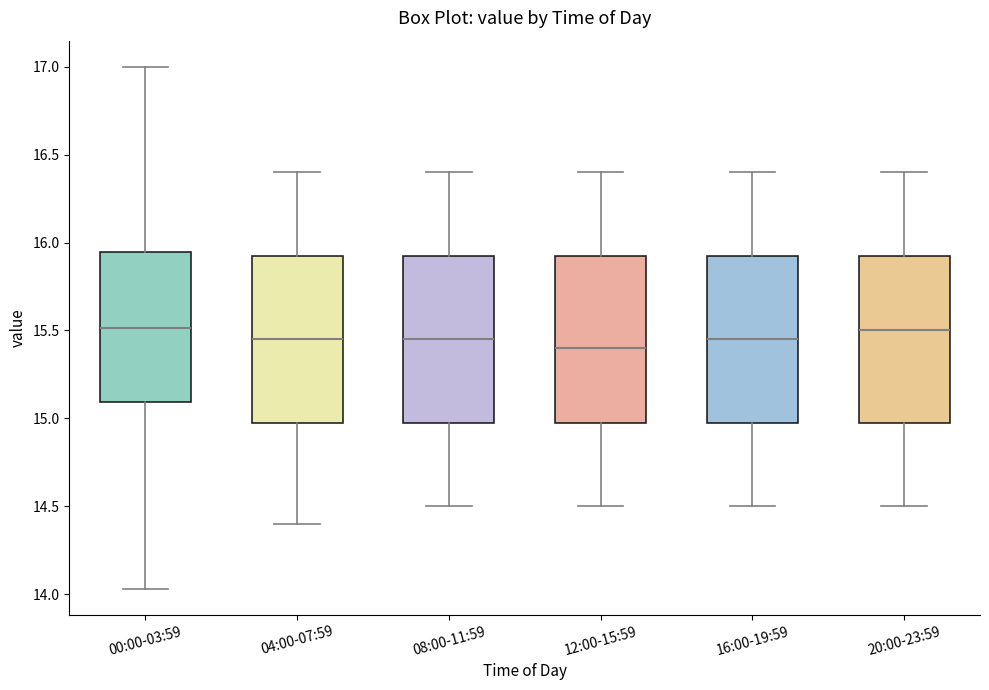

Reading left to right, transcribe this box plot: for each box, give where its median line is, the range the box spans, and where its two whiskers end, as read against the y-axis. The values are not printed on the chart, so give them approximately, as read against the axis.

00:00-03:59: median 15.50, box 15.10 to 15.95, whiskers 14.05 to 17.00
04:00-07:59: median 15.45, box 15.00 to 15.95, whiskers 14.40 to 16.40
08:00-11:59: median 15.45, box 15.00 to 15.95, whiskers 14.50 to 16.40
12:00-15:59: median 15.40, box 15.00 to 15.95, whiskers 14.50 to 16.40
16:00-19:59: median 15.45, box 15.00 to 15.95, whiskers 14.50 to 16.40
20:00-23:59: median 15.50, box 15.00 to 15.95, whiskers 14.50 to 16.40